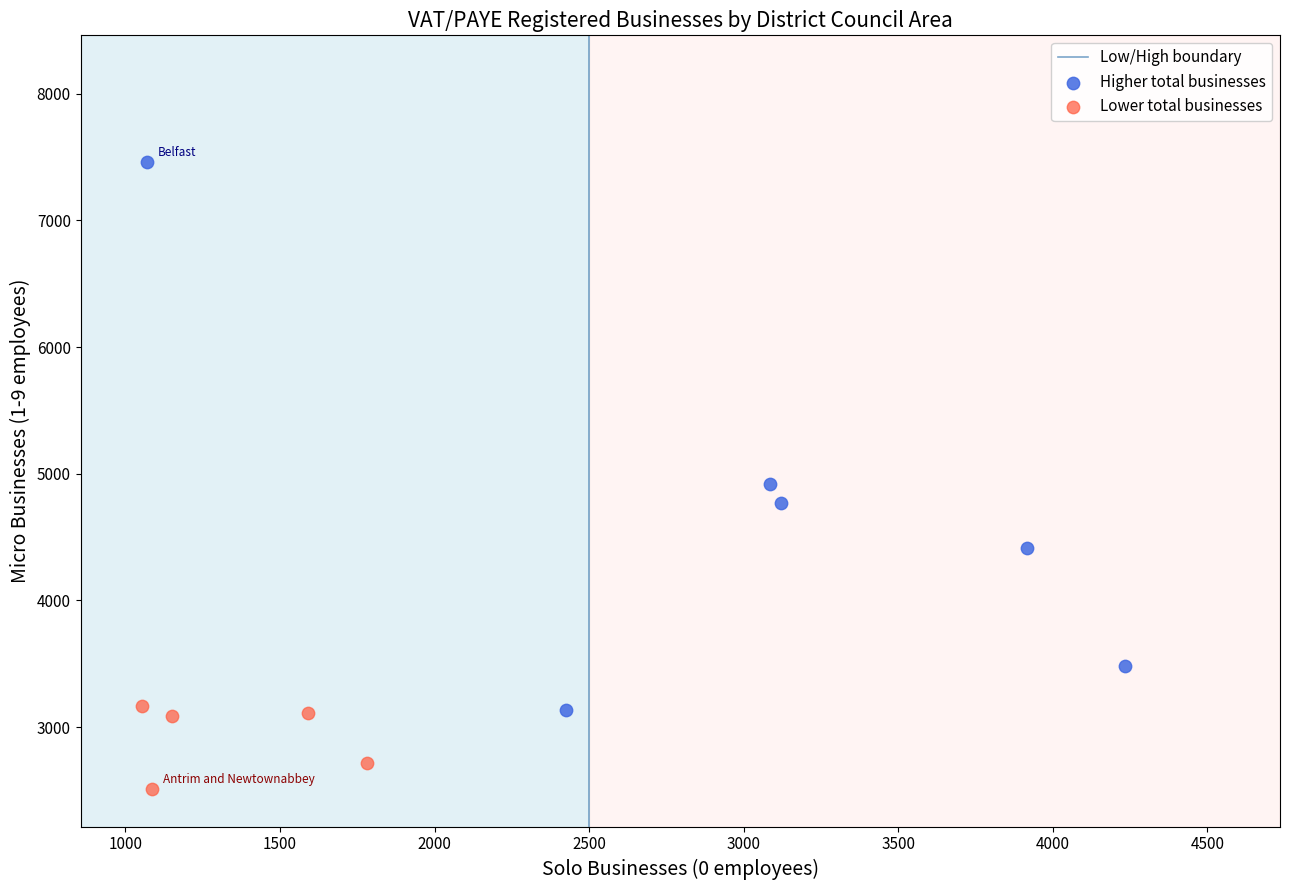

Which series has the largest Y range (max minus min)?

Higher total businesses